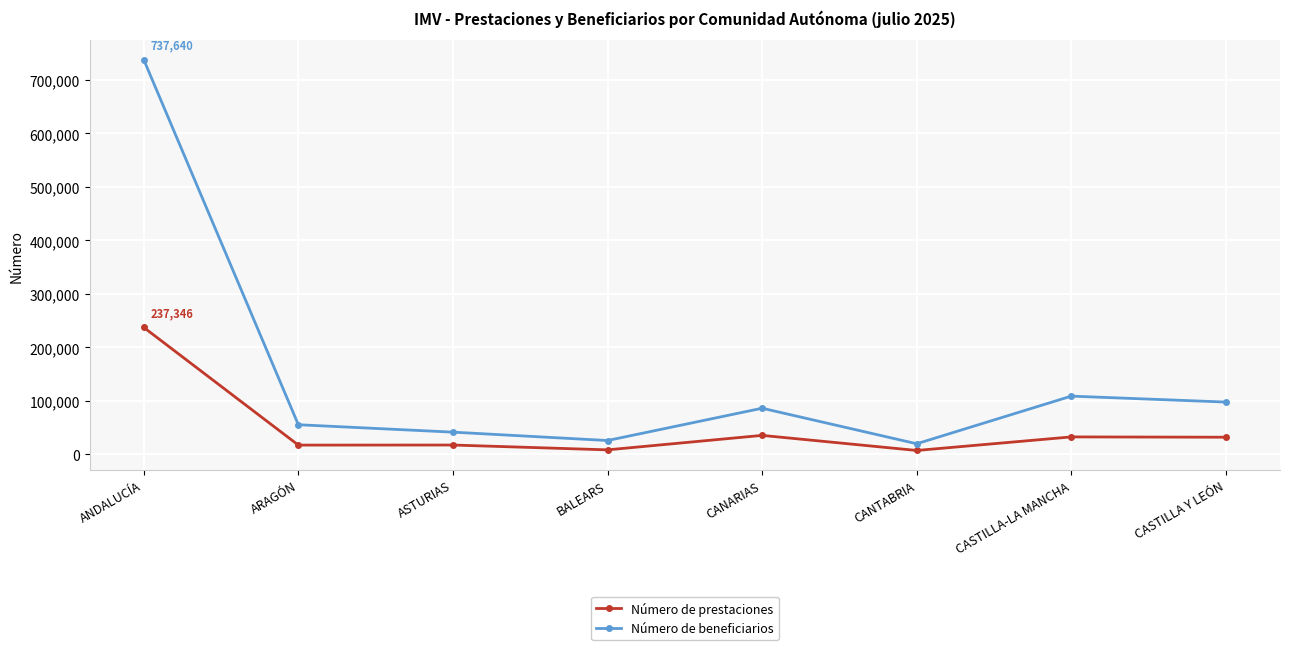

Which series has the largest total across all categories?

Número de beneficiarios